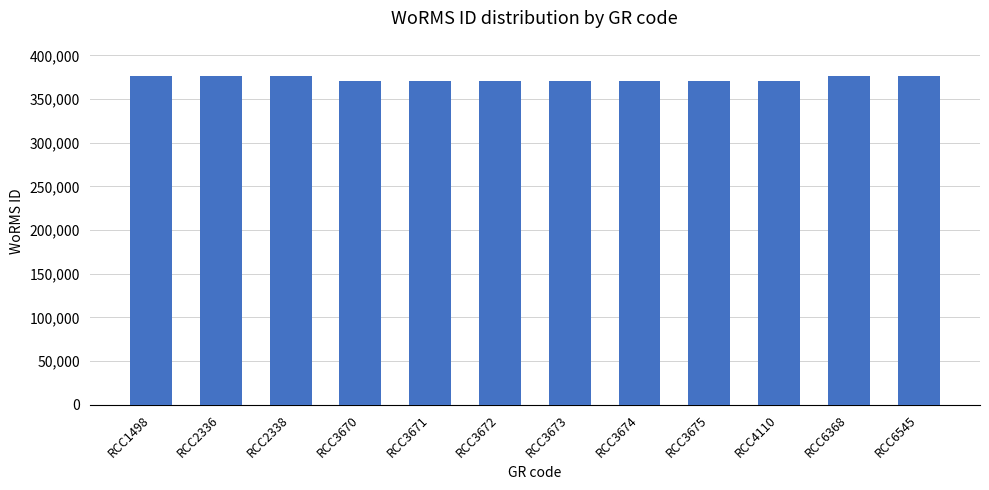

Reading left to right, list all the values displayed in this chart.

RCC1498=376073	RCC2336=376073	RCC2338=376073	RCC3670=370136	RCC3671=370136	RCC3672=370136	RCC3673=370136	RCC3674=370136	RCC3675=370136	RCC4110=370136	RCC6368=376073	RCC6545=376073